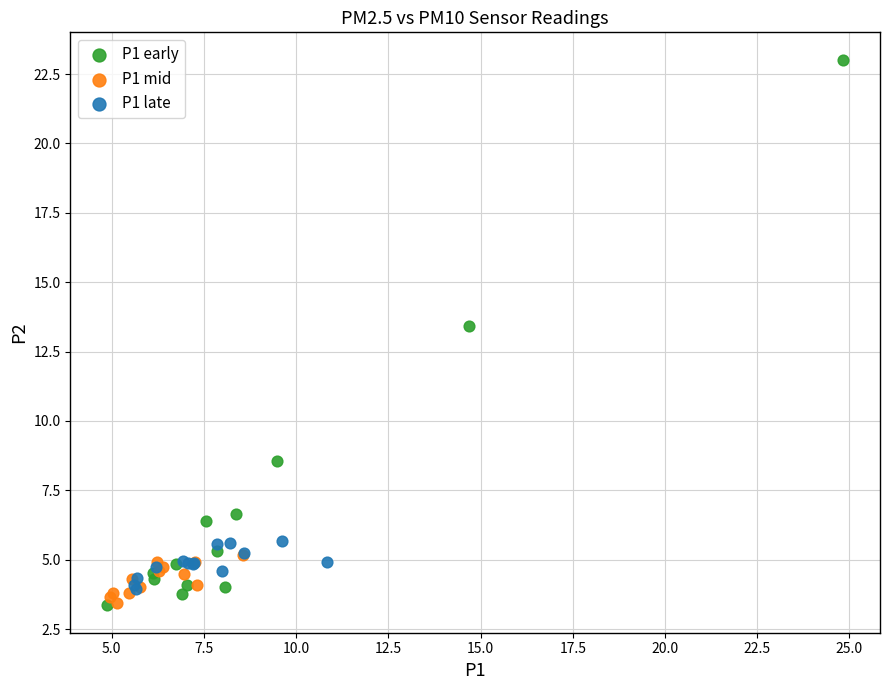

Which series has the widest spread of Y values?

P1 early